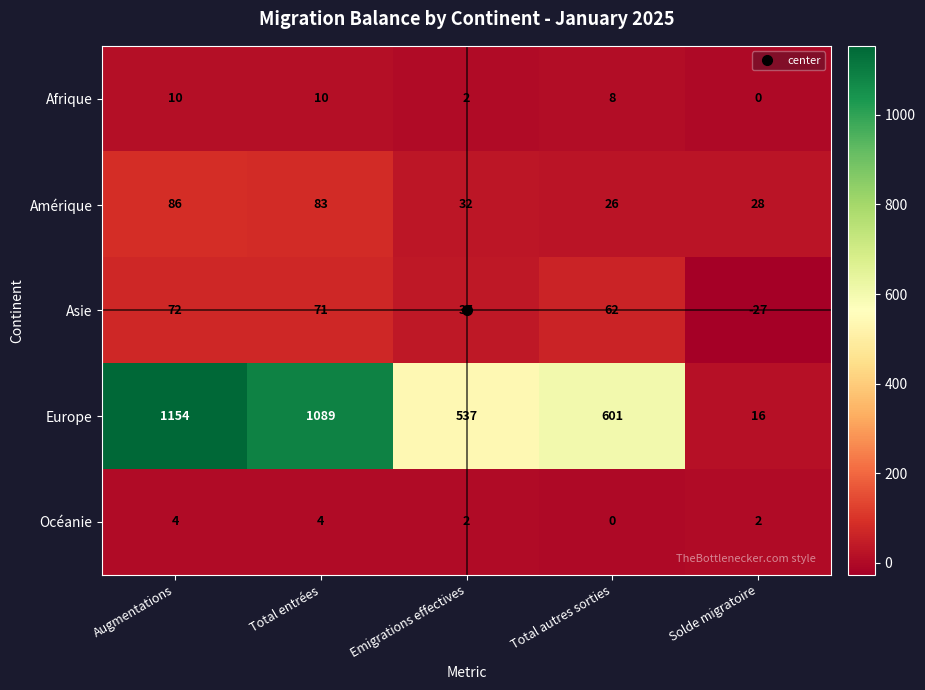

How many categories are shown in the chart?

5